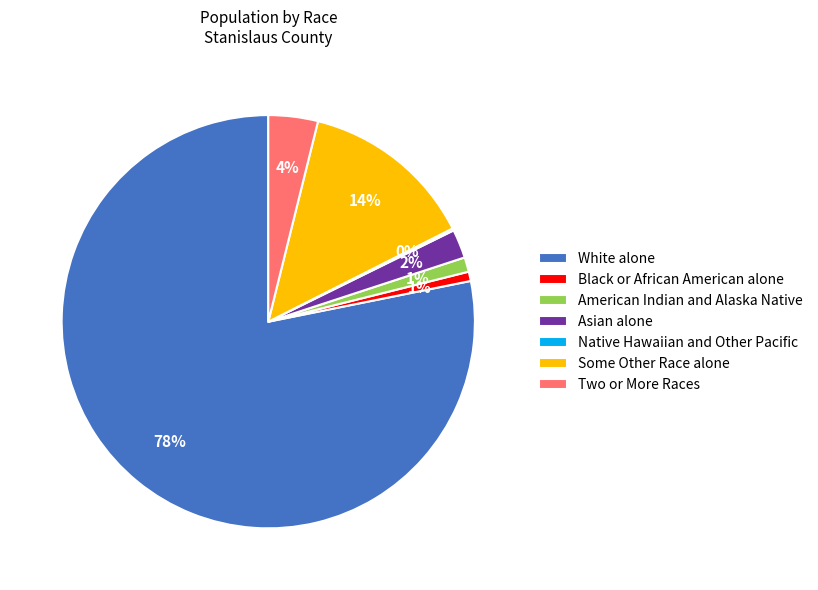

Is there any slice that represents more than half of the pie?

Yes